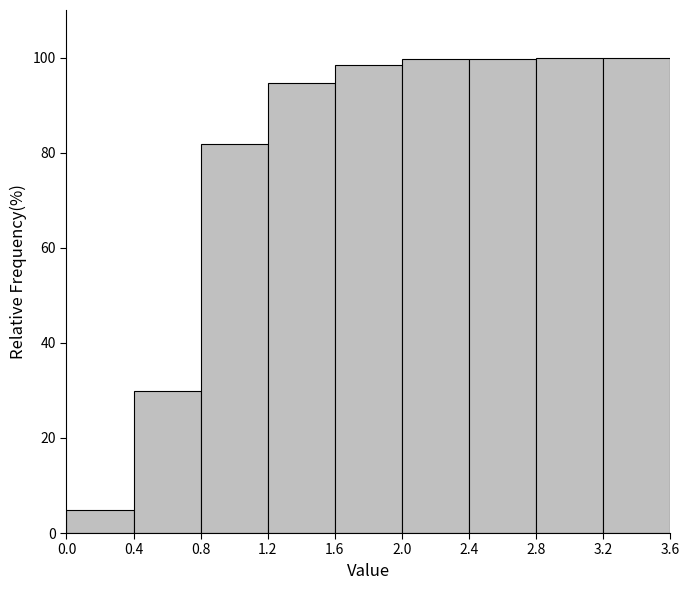

What is the height of the bar covering 2.4 to 2.8 on the x-axis? The values are not printed on the chart, so give them approximately, as read against the axis.

100